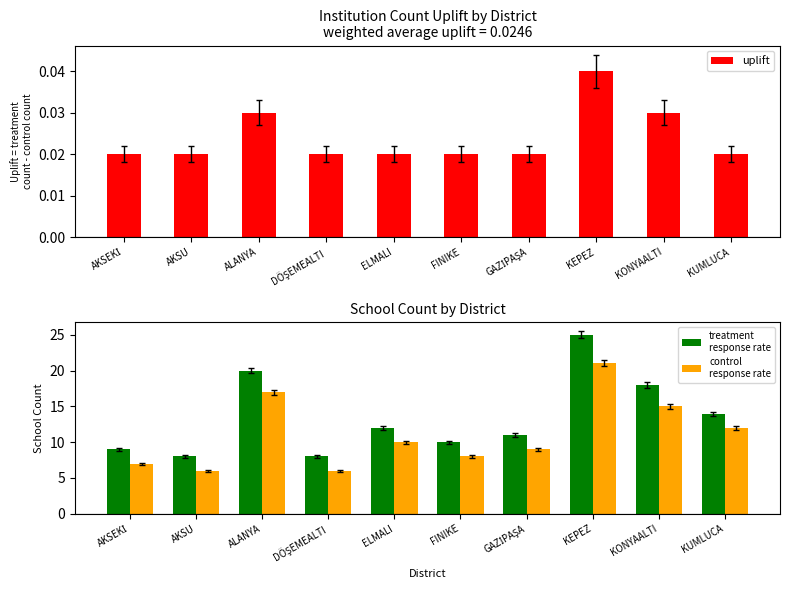

Which series has the widest spread of values?

treatment
response rate